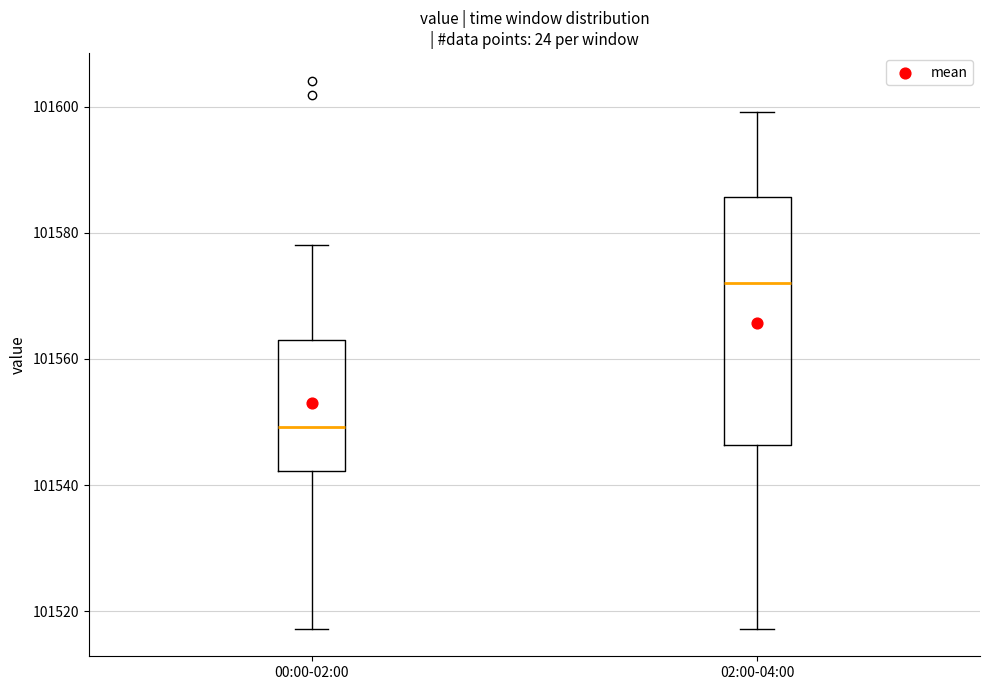

Which box is the tallest, from its lower edge to its upper edge?

02:00-04:00